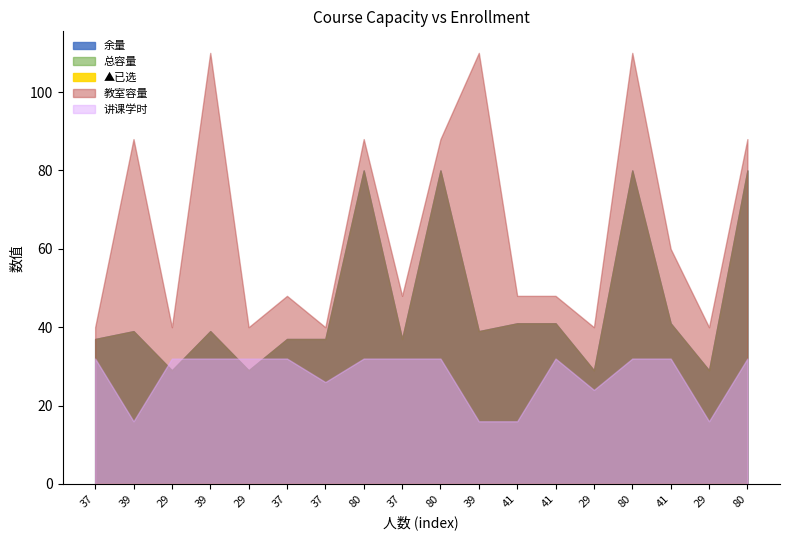

Reading left to right, list all the values displayed in this chart.

余量: 37	39	29	39	29	37	37	80	37	80	39	41	41	29	80	41	29	80
总容量: 37	39	29	39	29	37	37	80	37	80	39	41	41	29	80	41	29	80
▲已选: 0	0	0	0	0	0	0	0	0	0	0	0	0	0	0	0	0	0
教室容量: 40	88	40	110	40	48	40	88	48	88	110	48	48	40	110	60	40	88
讲课学时: 32	16	32	32	32	32	26	32	32	32	16	16	32	24	32	32	16	32